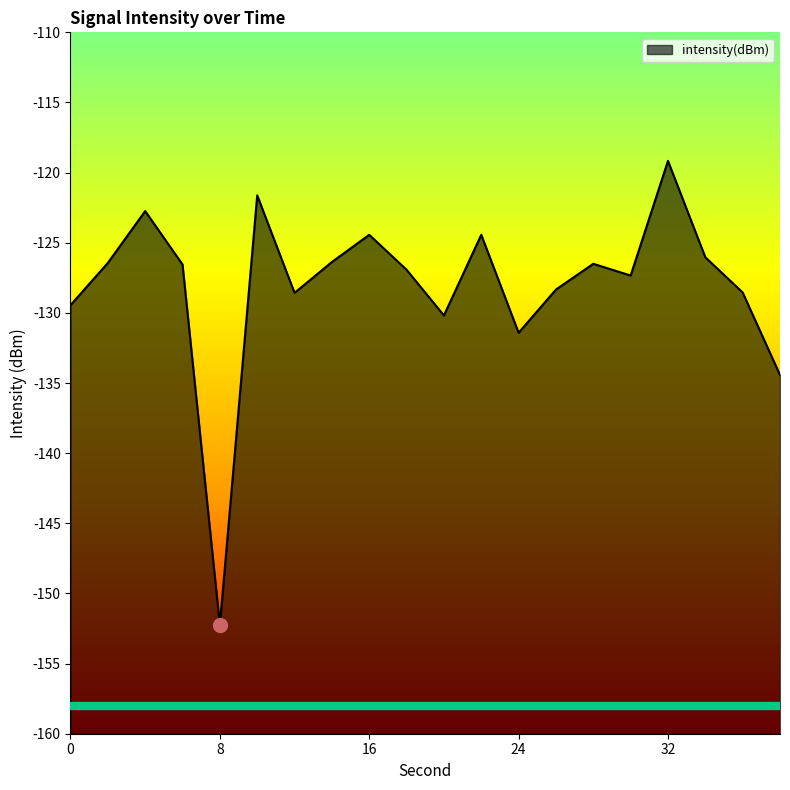

Rank the categories by value from highest to lowest.

32, 10, 4, 22, 16, 34, 14, 2, 28, 6, 18, 30, 26, 36, 12, 0, 20, 24, 38, 8